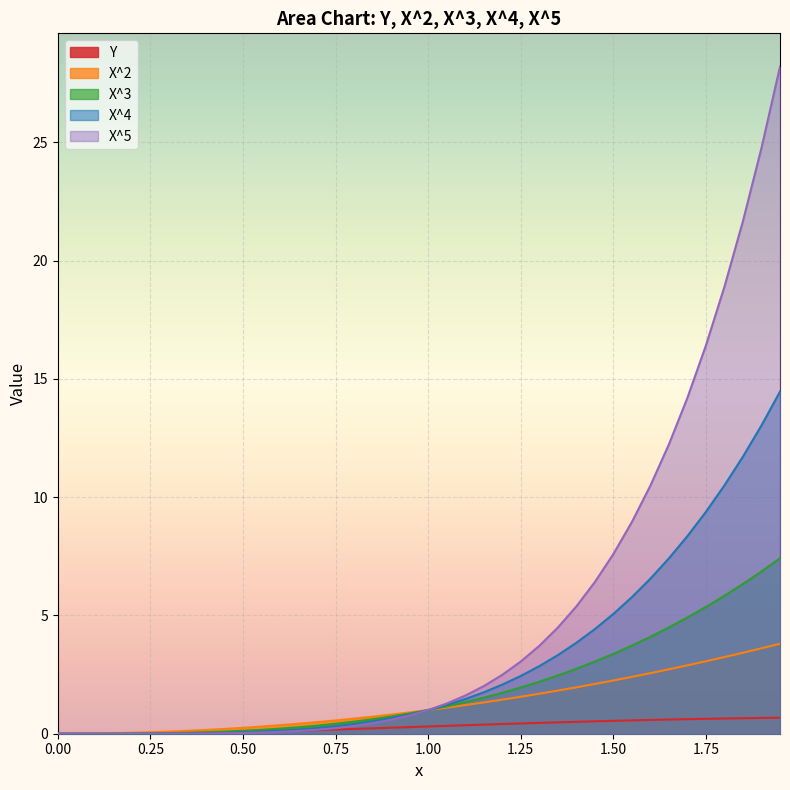

Is the value of Y at 0.35 greater than the value of X^5 at 0.85?

No